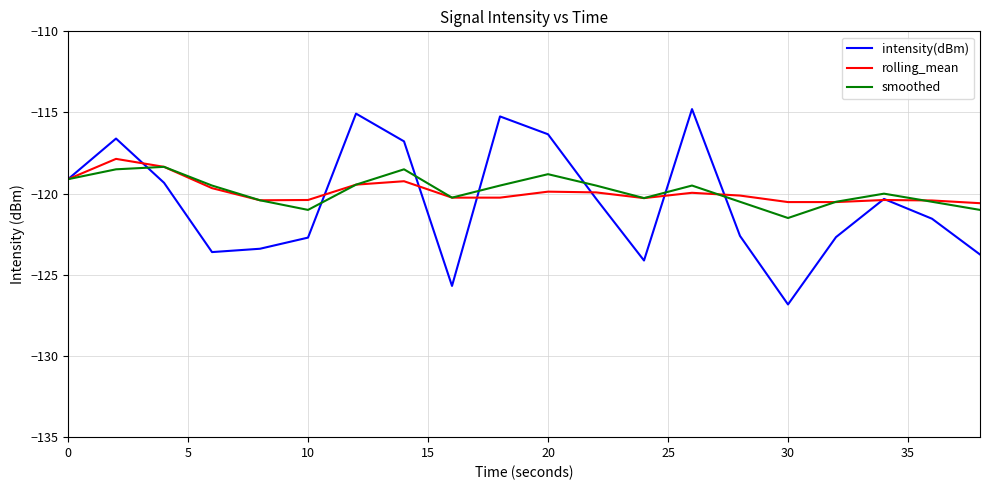

What are all the series names shown in the legend?

intensity(dBm), rolling_mean, smoothed